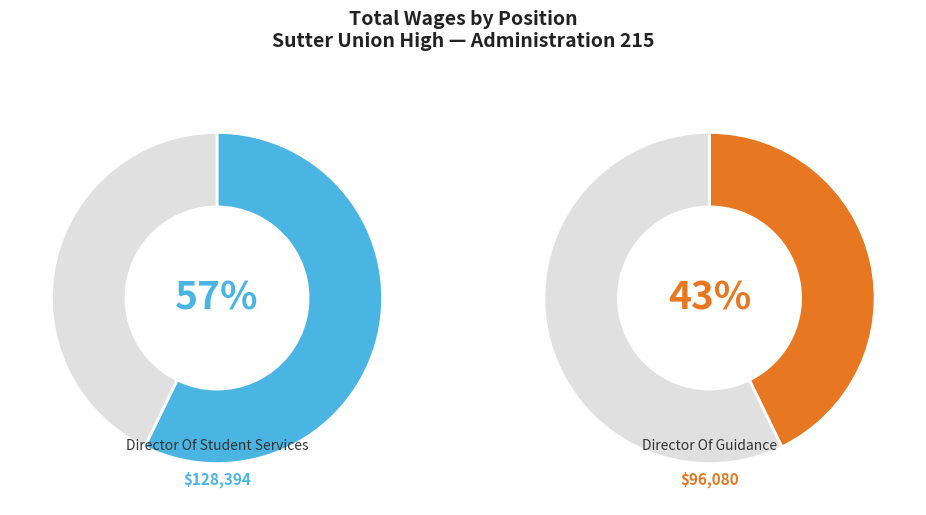

Which slice represents more than half of the pie?

Director Of Student Services